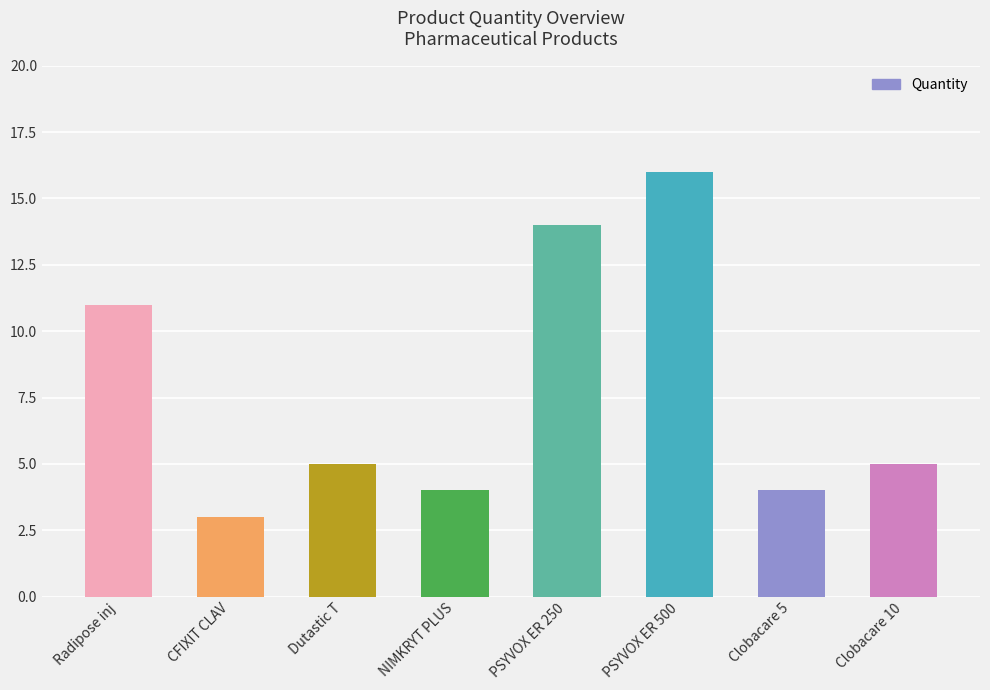

The chart shows a value of 4 at CFIXIT CLAV. True or false?

False